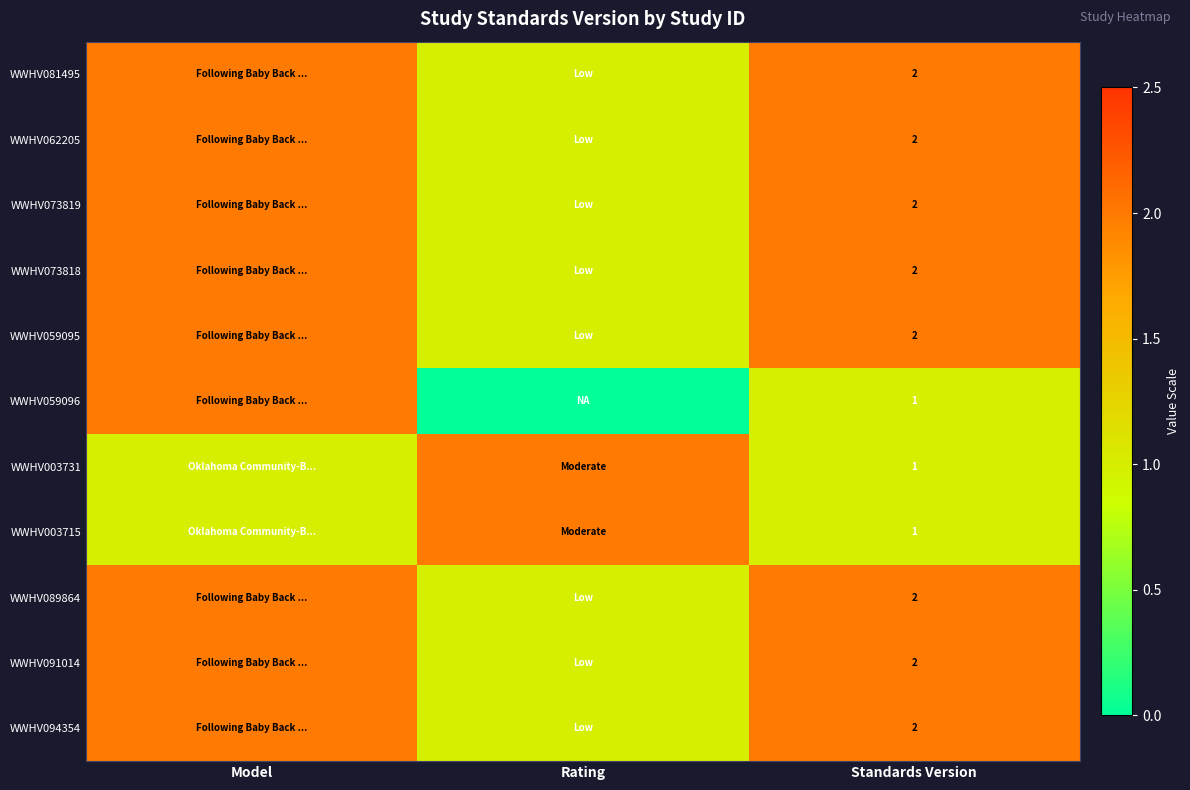

At how many categories does at least one series exceed 0?

3